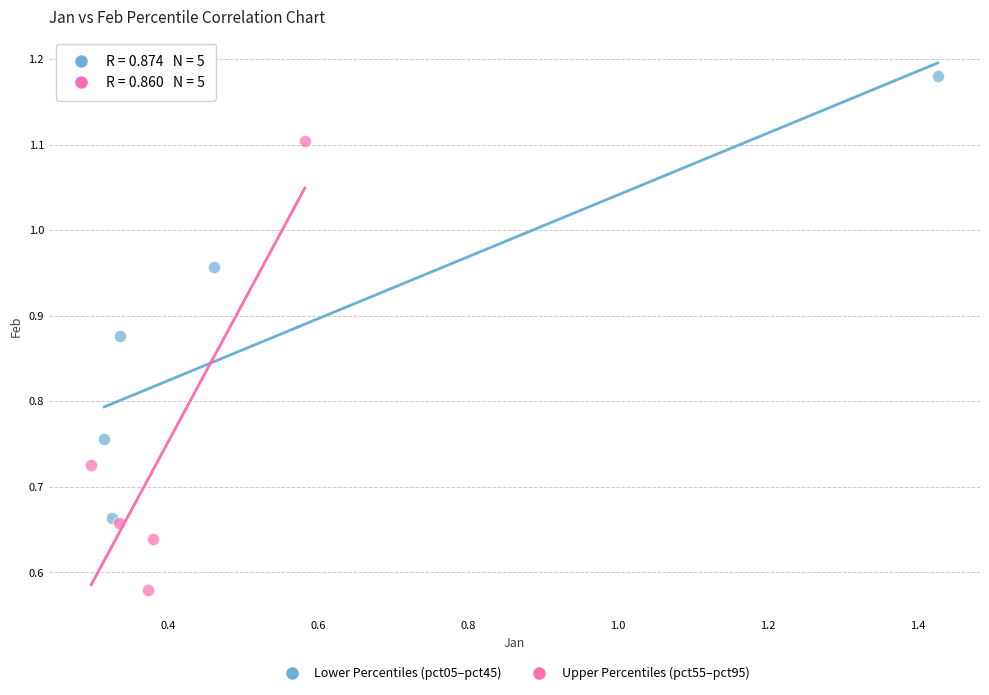

Which series contains the lowest Y value?

Upper Percentiles (pct55–pct95)